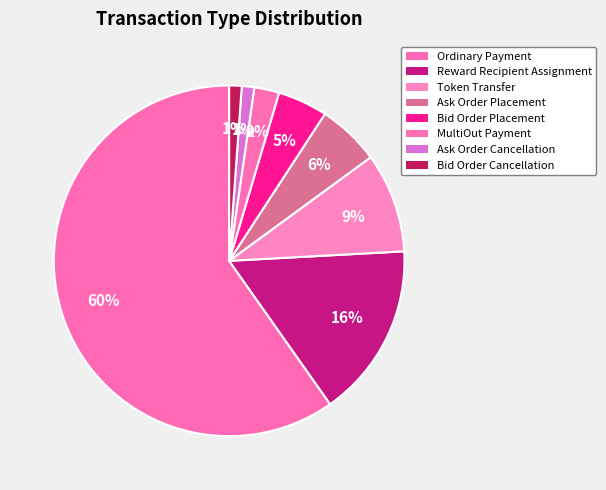

Between Bid Order Placement and Reward Recipient Assignment, which is larger?

Reward Recipient Assignment